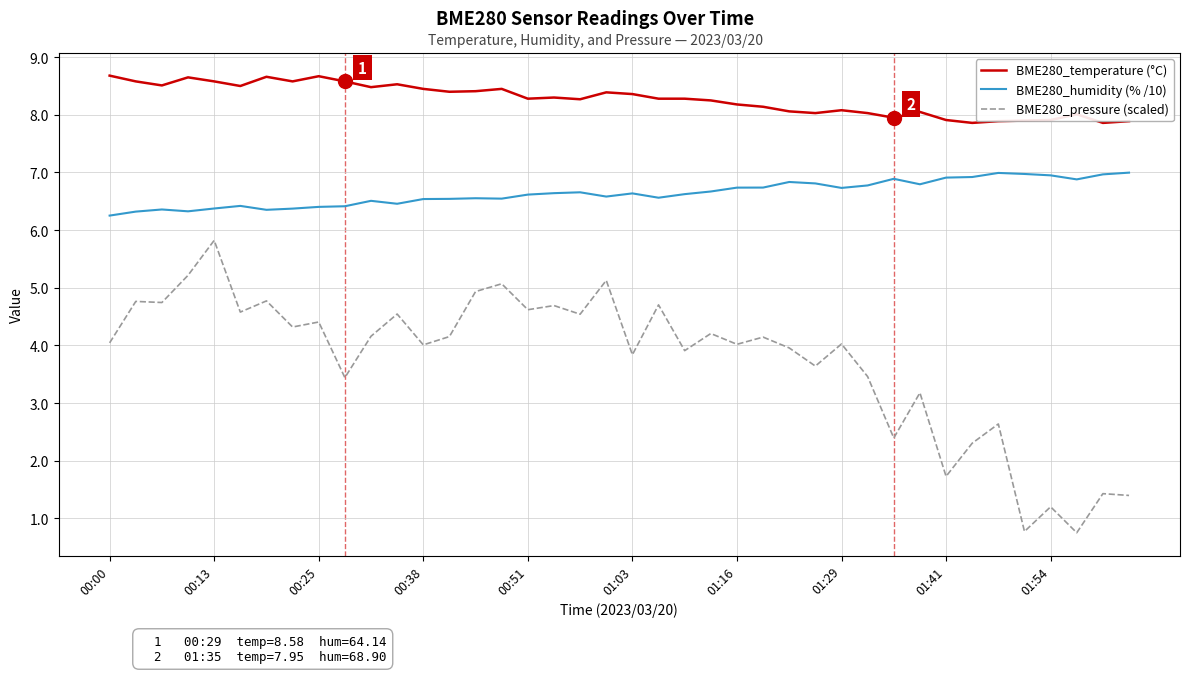

True or false: BME280_humidity (% /10) and BME280_temperature (°C) cross at least once.

False